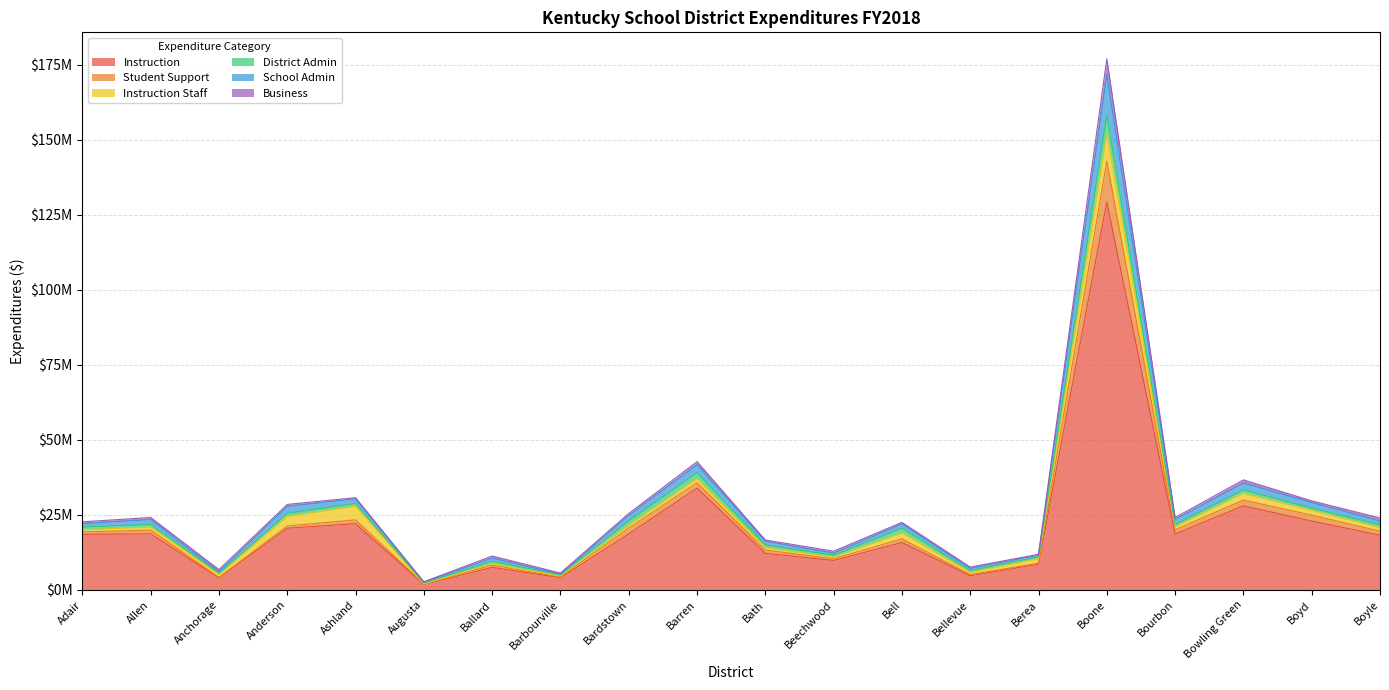

Read the Instruction value at Beechwood, to the nearest 100.

9814700